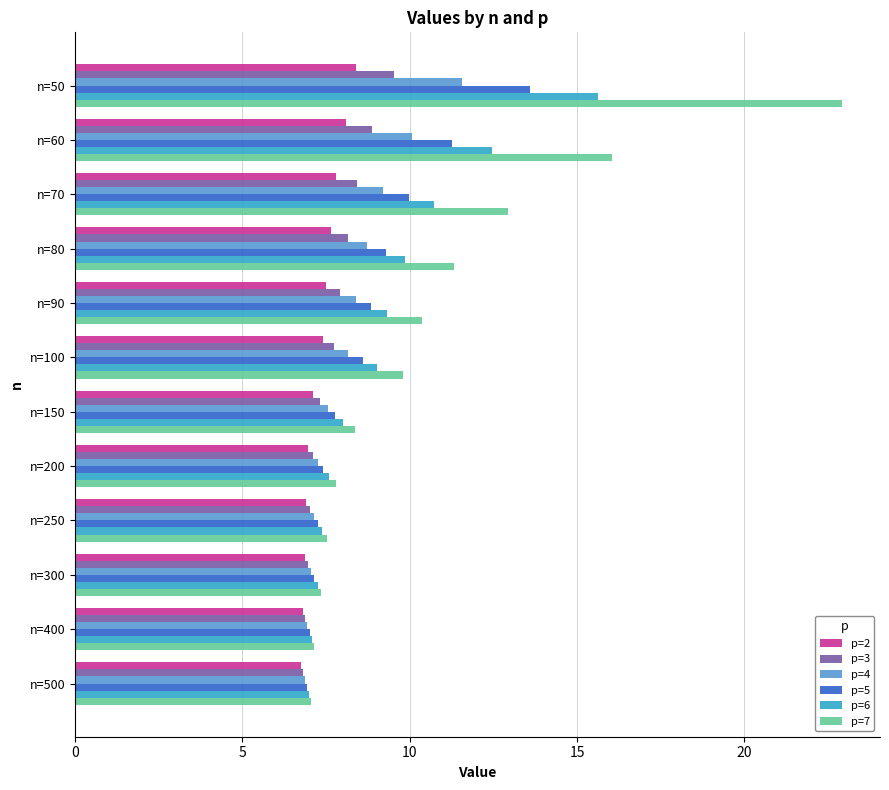

How many data points in p=7 are above 9?

6